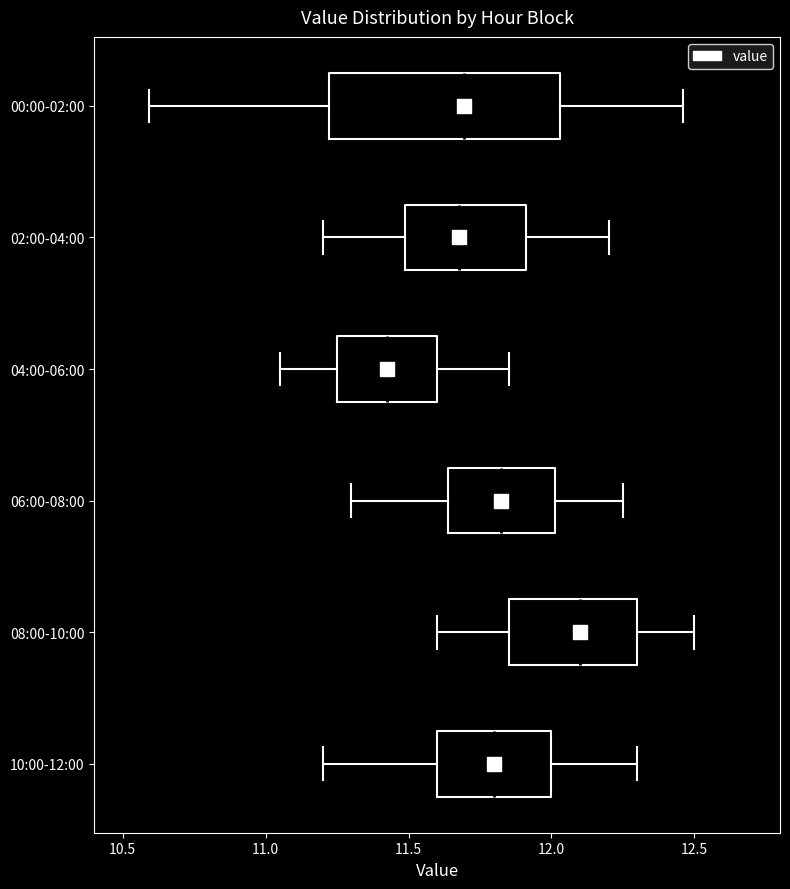

Reading bottom to top, transcribe this box plot: for each box, give where its median line is, the range the box spans, and where its two whiskers end, as read against the x-axis. The values are not printed on the chart, so give them approximately, as read against the axis.

10:00-12:00: median 11.80, box 11.60 to 12.00, whiskers 11.20 to 12.30
08:00-10:00: median 12.10, box 11.85 to 12.30, whiskers 11.60 to 12.50
06:00-08:00: median 11.85, box 11.65 to 12.00, whiskers 11.30 to 12.25
04:00-06:00: median 11.45, box 11.25 to 11.60, whiskers 11.05 to 11.85
02:00-04:00: median 11.70, box 11.50 to 11.90, whiskers 11.20 to 12.20
00:00-02:00: median 11.70, box 11.20 to 12.05, whiskers 10.60 to 12.45